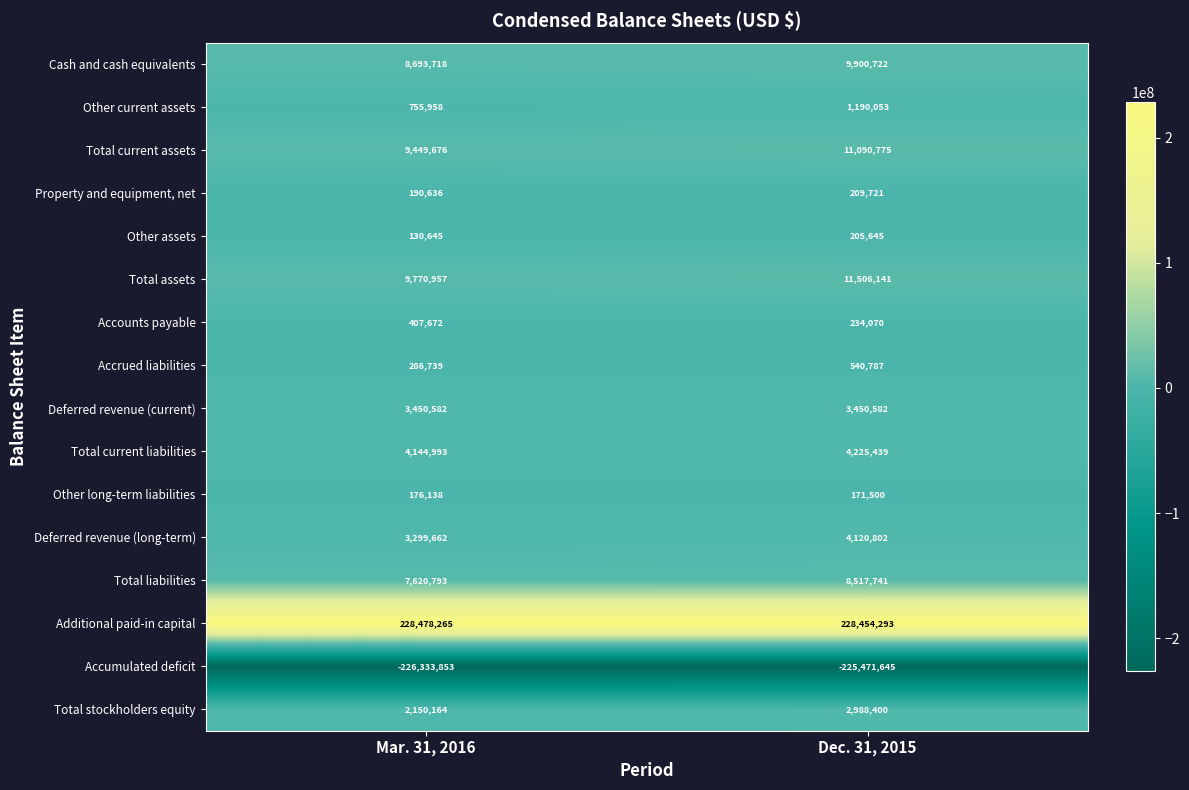

How many series are shown in this chart?

16